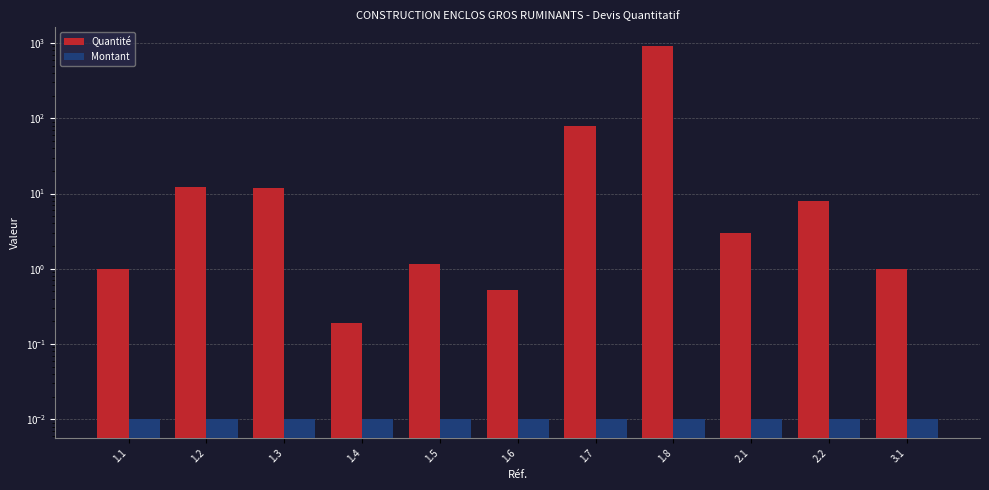

What is the greatest value displayed?

918.0